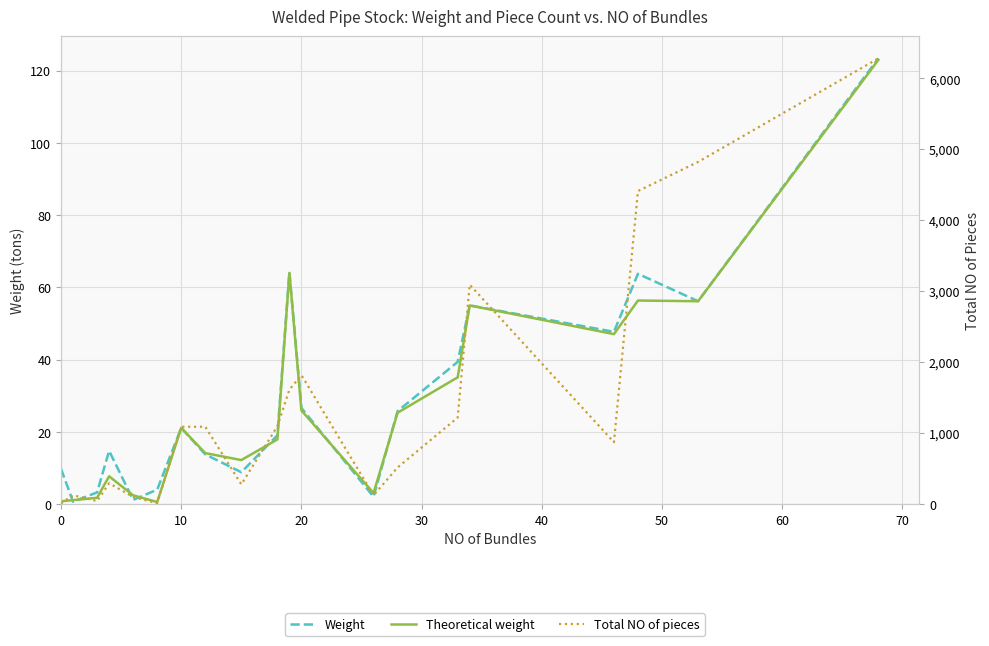

Is the value of Total NO of pieces at 17 greater than the value of Weight at 14?

Yes